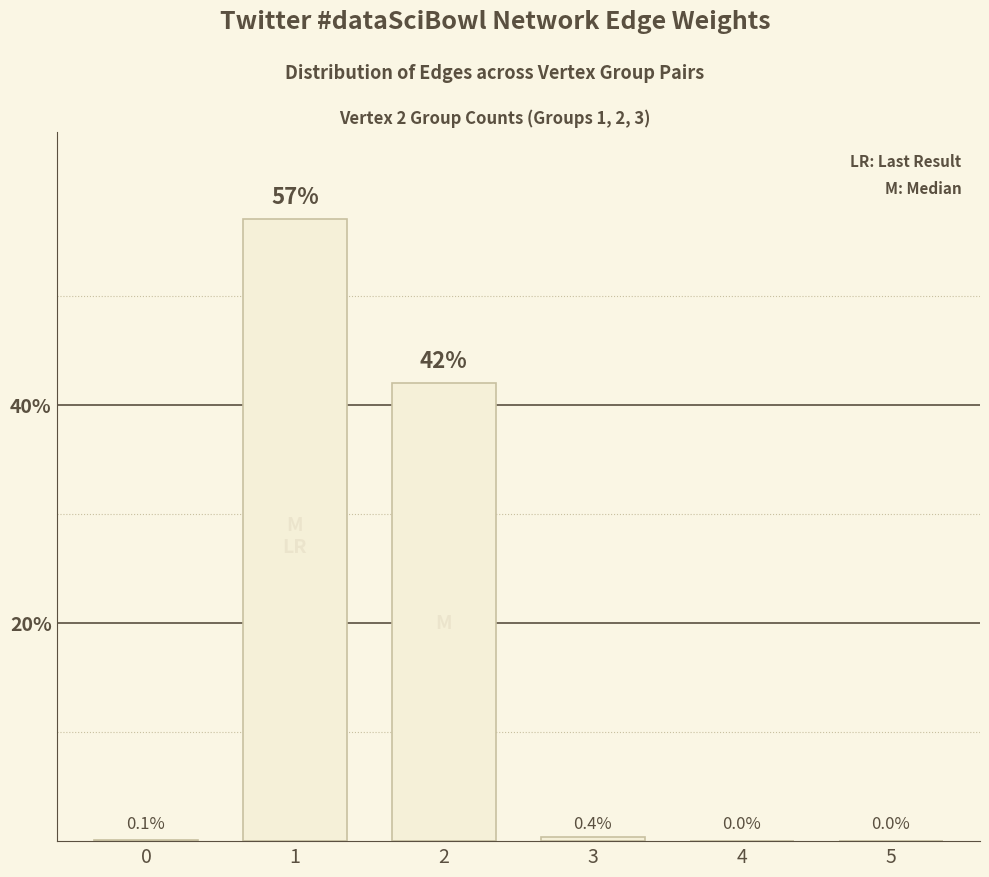

Which category has the highest value across all series?

1